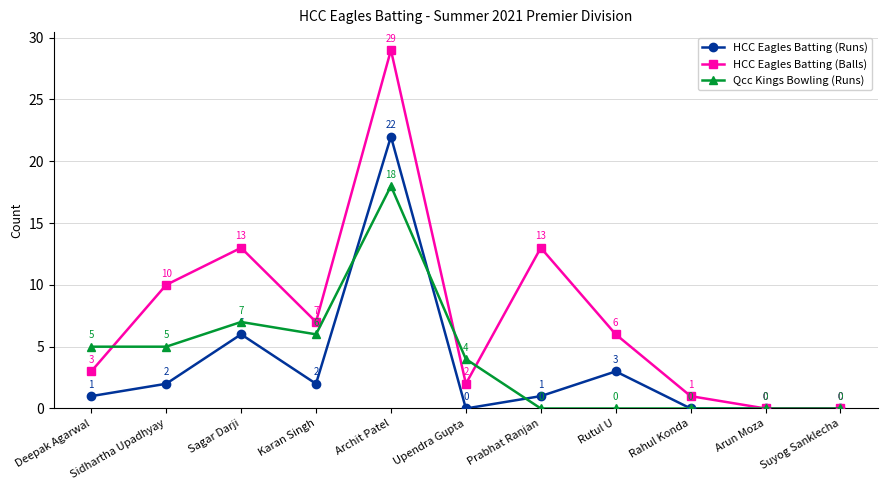

What is the label of the 5th point from the right?

Prabhat Ranjan